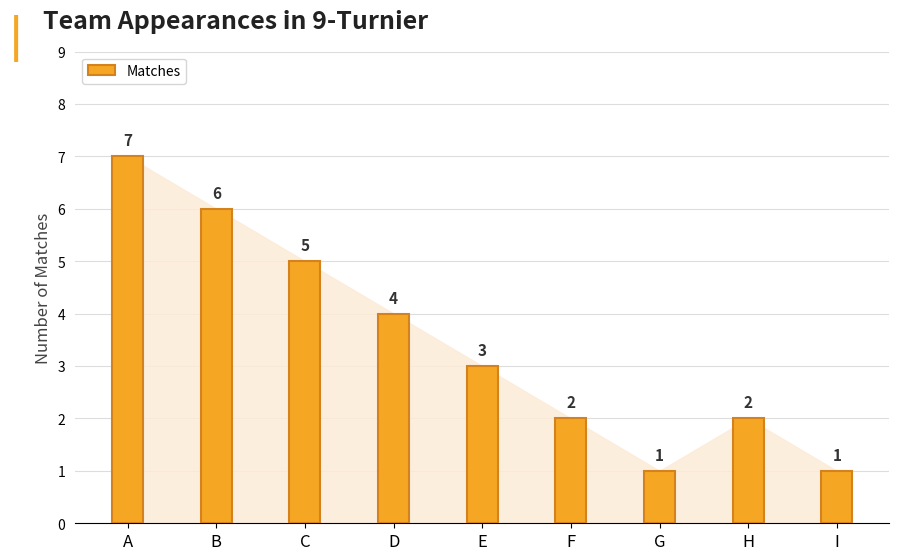

The chart shows a value of 5 at A. True or false?

False